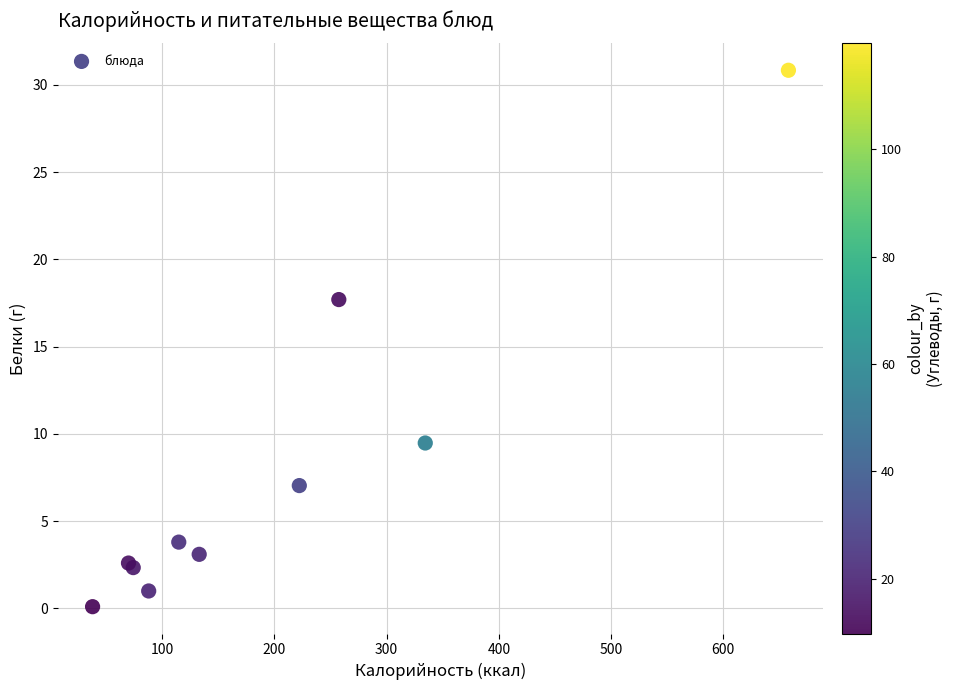

What Y value in the scatter plot is closest to 15?

17.7